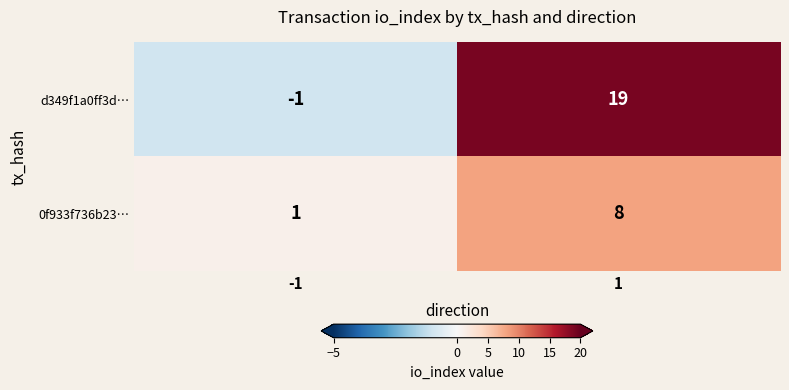

Read the d349f1a0ff3d… value at 1, to the nearest 5.

20